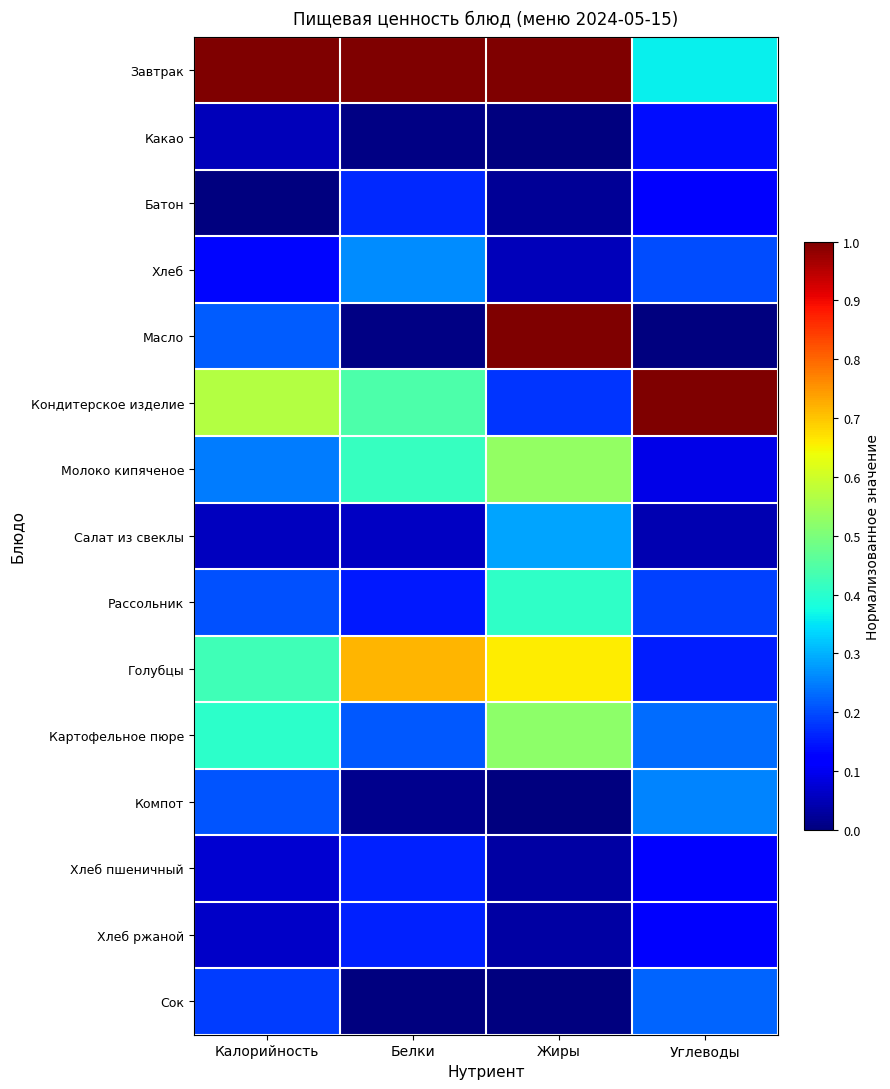

Rank the series by their maximum value, from lowest to highest.

Какао, Хлеб пшеничный, Хлеб ржаной, Батон, Сок, Компот, Хлеб, Салат из свеклы, Рассольник, Картофельное пюре, Молоко кипяченое, Голубцы, Завтрак, Масло, Кондитерское изделие